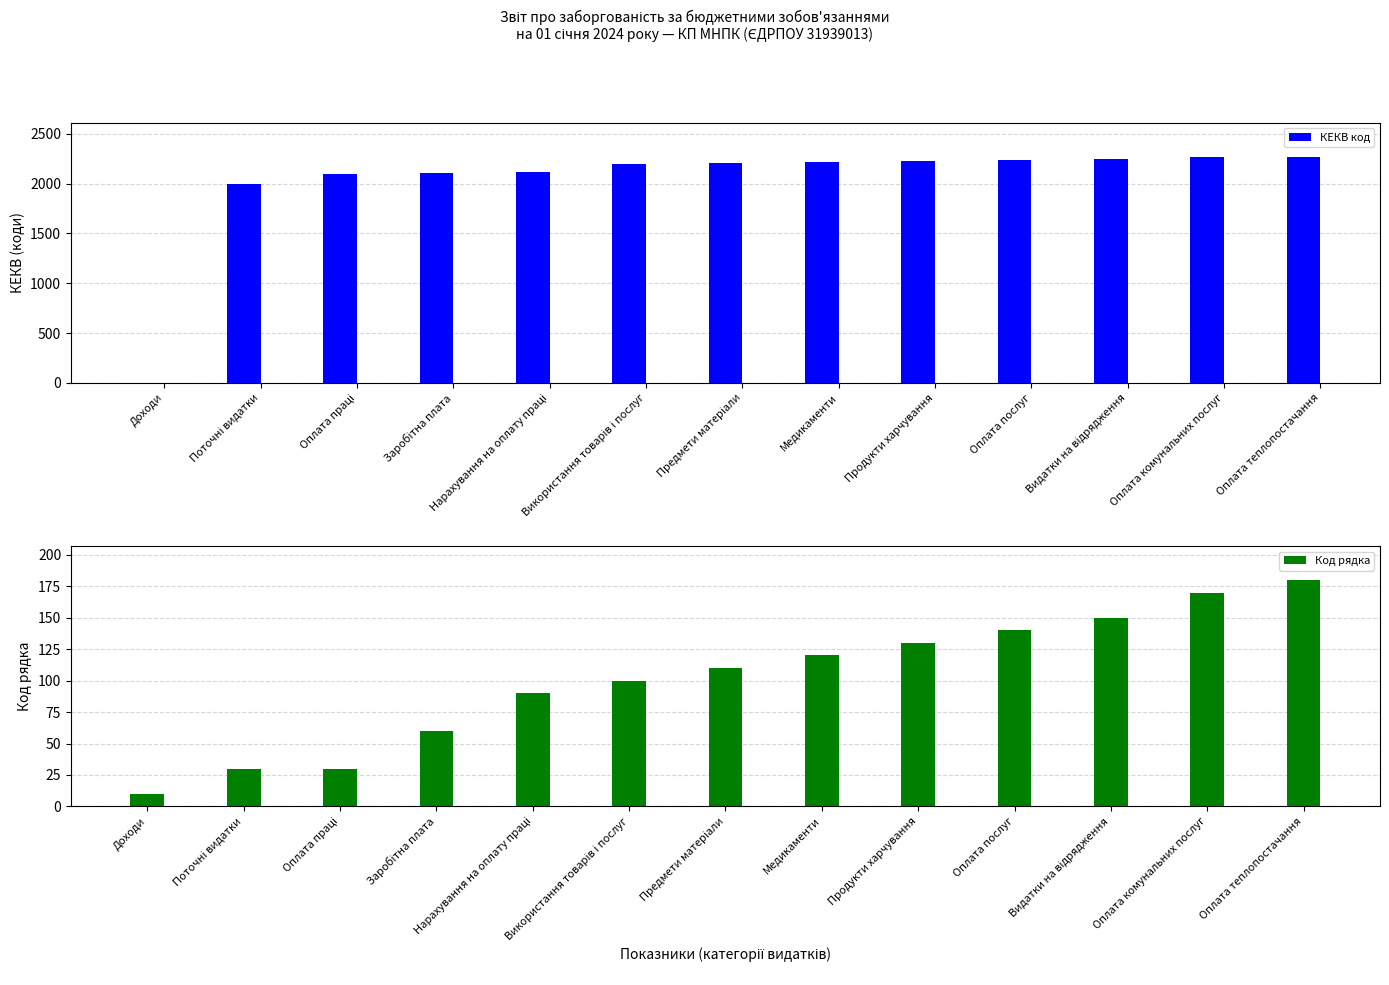

Is the value of Код рядка at Продукти харчування greater than the value of КЕКВ код at Поточні видатки?

No